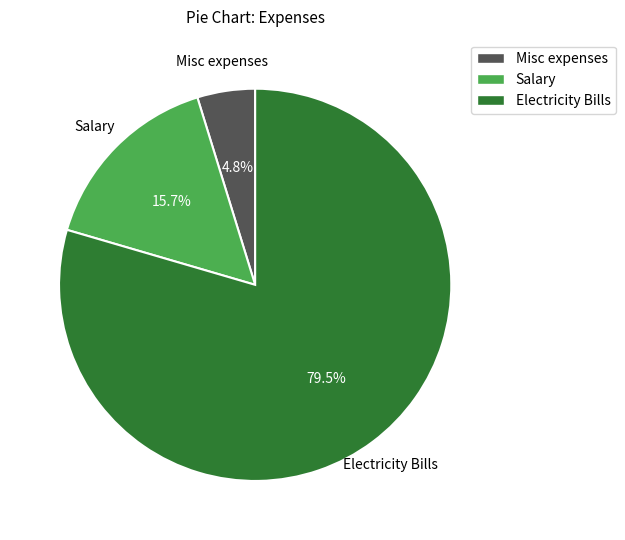

The Misc expenses slice represents 5% of the pie. True or false?

True